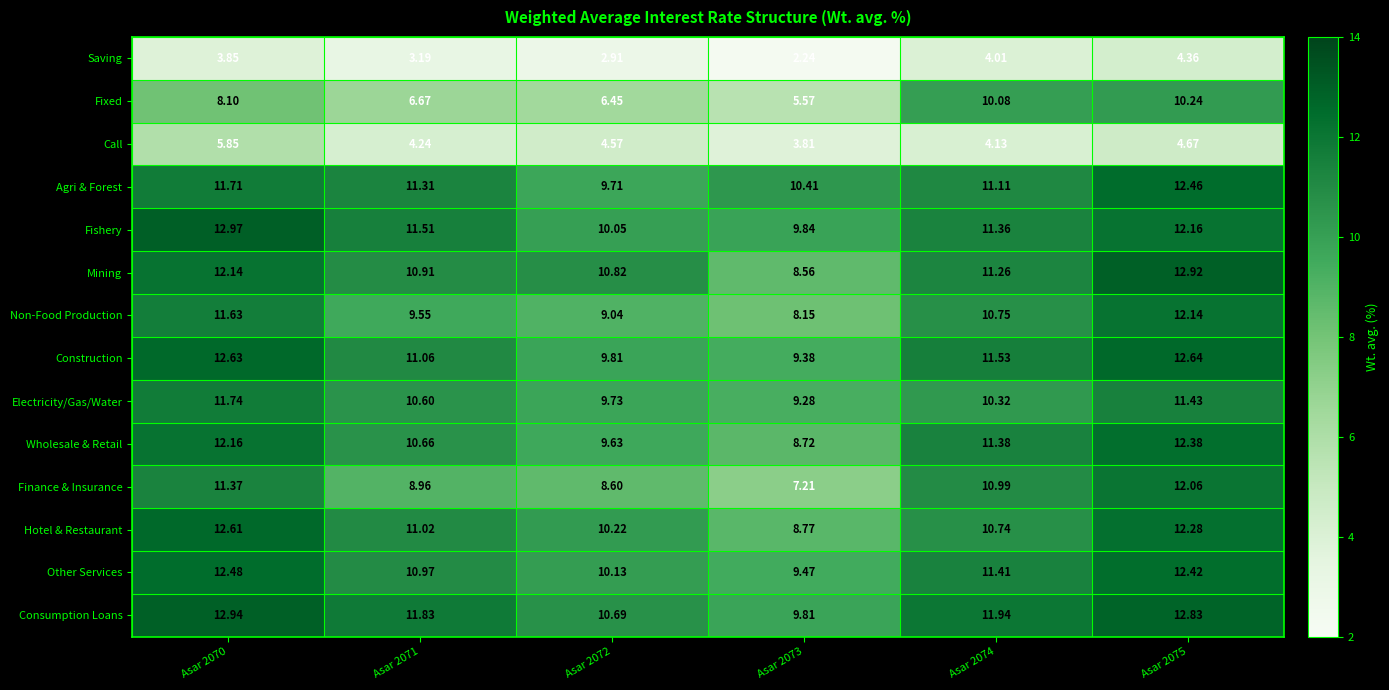

At Asar 2070, list the series in order from smallest to largest.

Saving, Call, Fixed, Finance & Insurance, Non-Food Production, Agri & Forest, Electricity/Gas/Water, Mining, Wholesale & Retail, Other Services, Hotel & Restaurant, Construction, Consumption Loans, Fishery